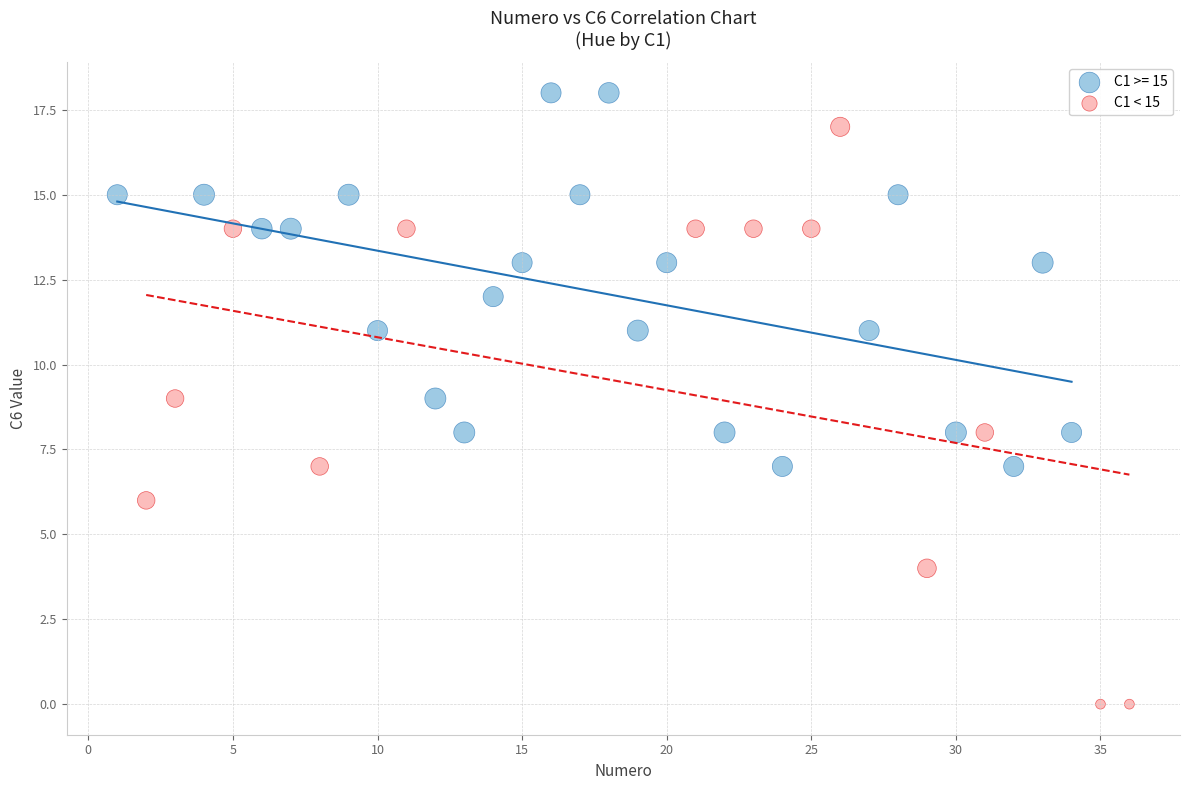

Which series has the widest spread of Y values?

C1 < 15